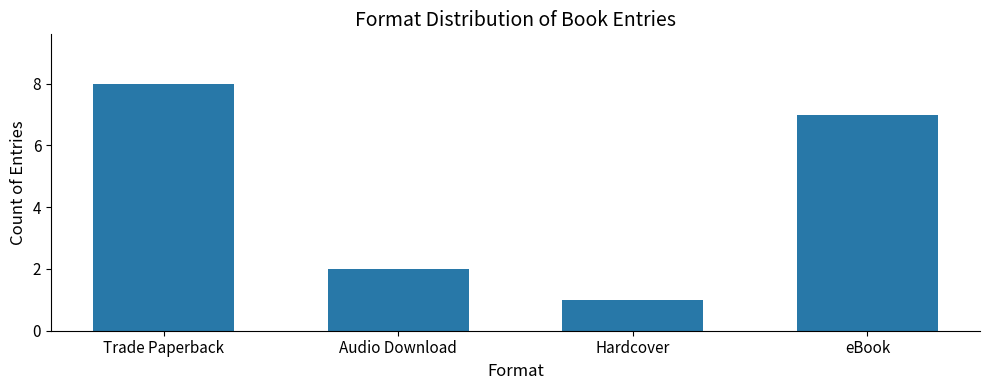

What is the sum of the values at Hardcover and Trade Paperback?

9